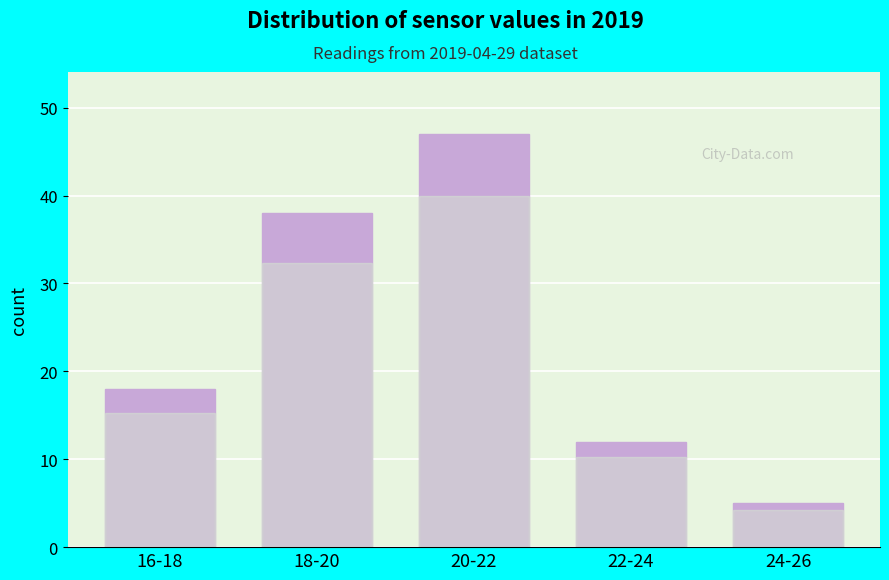

Reading left to right, extract all data points from this chart.

18	38	47	12	5